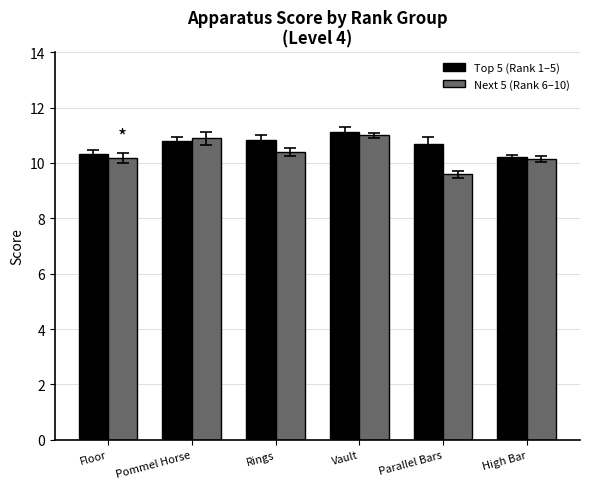

Which series has the largest range (max minus min)?

Next 5 (Rank 6–10)